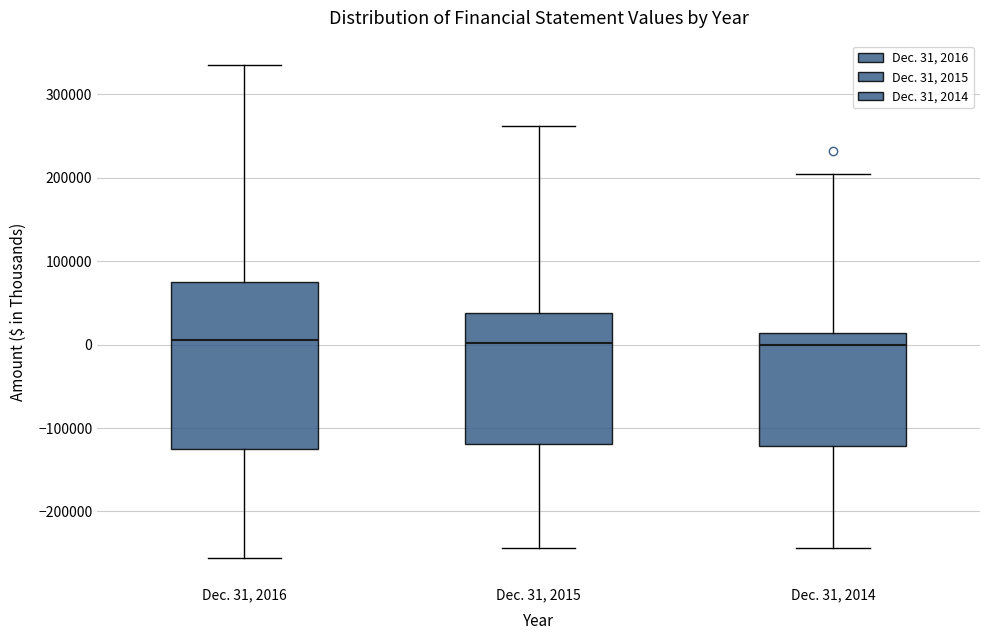

Reading left to right, read every box against the y-axis: the position of its median line, the range the box covers, and the ends of its whiskers. The values are not printed on the chart, so give them approximately, as read against the axis.

Dec. 31, 2016: median 10000, box -130000 to 80000, whiskers -260000 to 330000
Dec. 31, 2015: median 0, box -120000 to 40000, whiskers -240000 to 260000
Dec. 31, 2014: median 0, box -120000 to 10000, whiskers -240000 to 200000